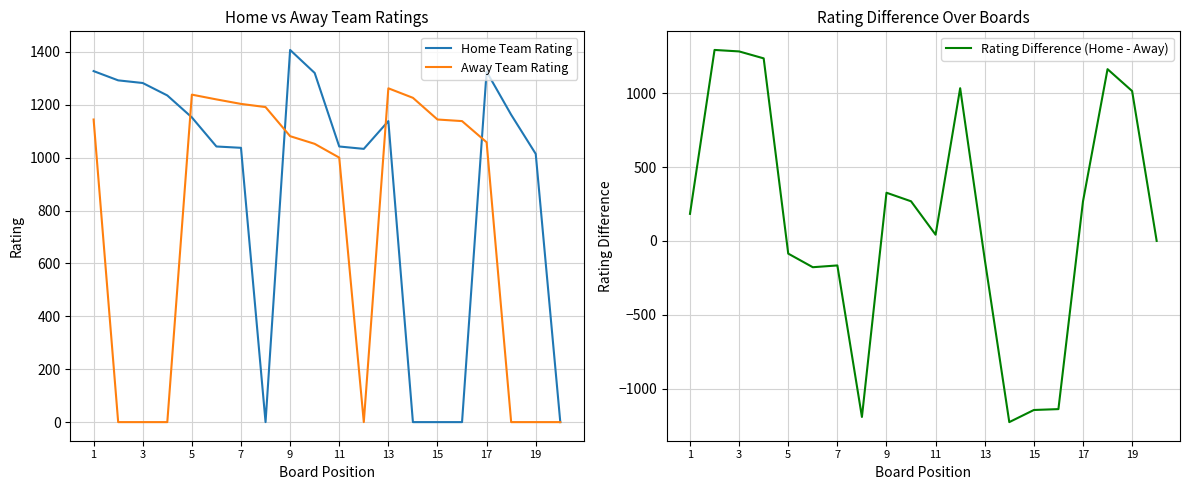

What is the highest value of the Home Team Rating series?

1407